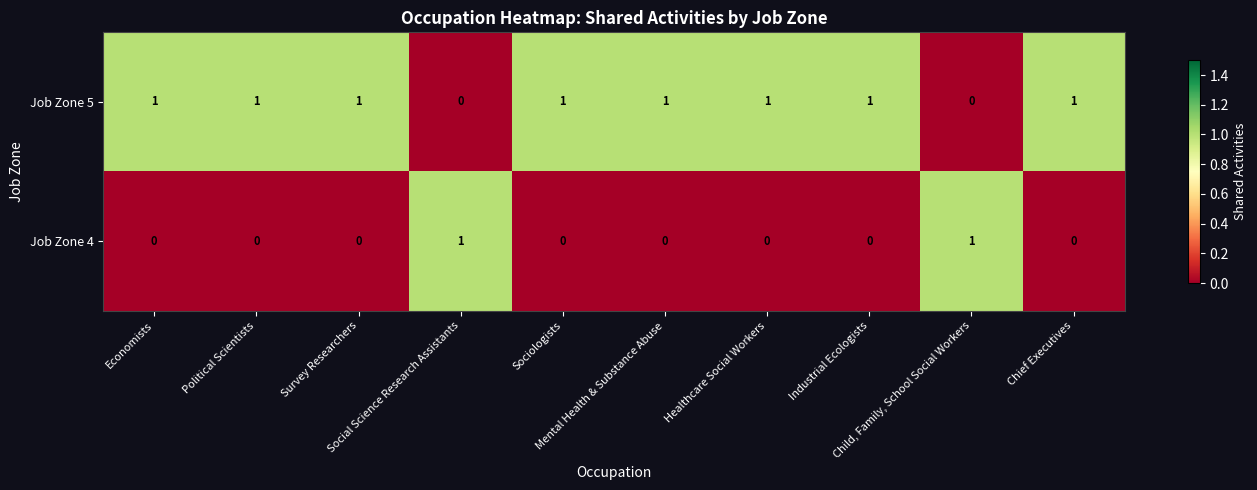

What is the sum of all Job Zone 5 values?

8